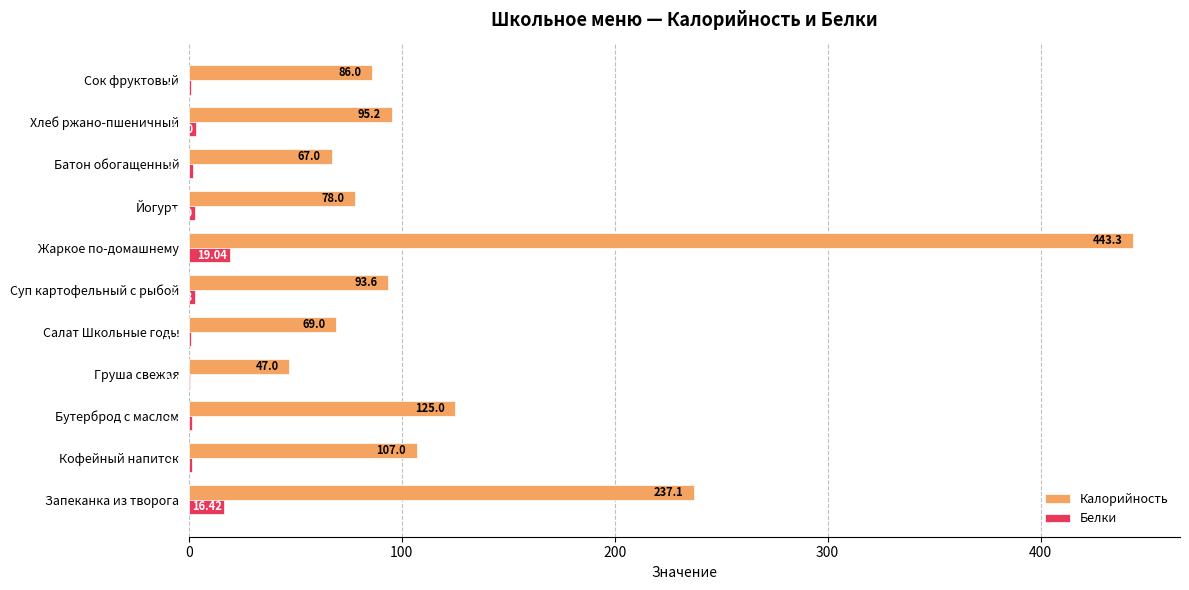

What is the sum of all Калорийность values?

1448.3